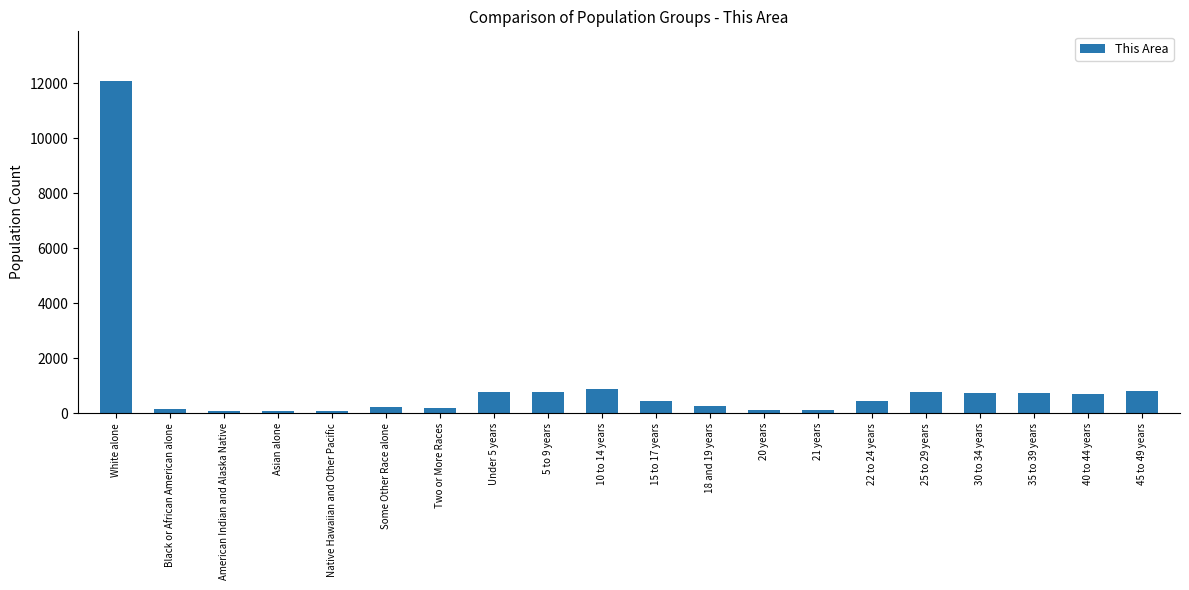

What is the label of the 6th bar from the right?

22 to 24 years